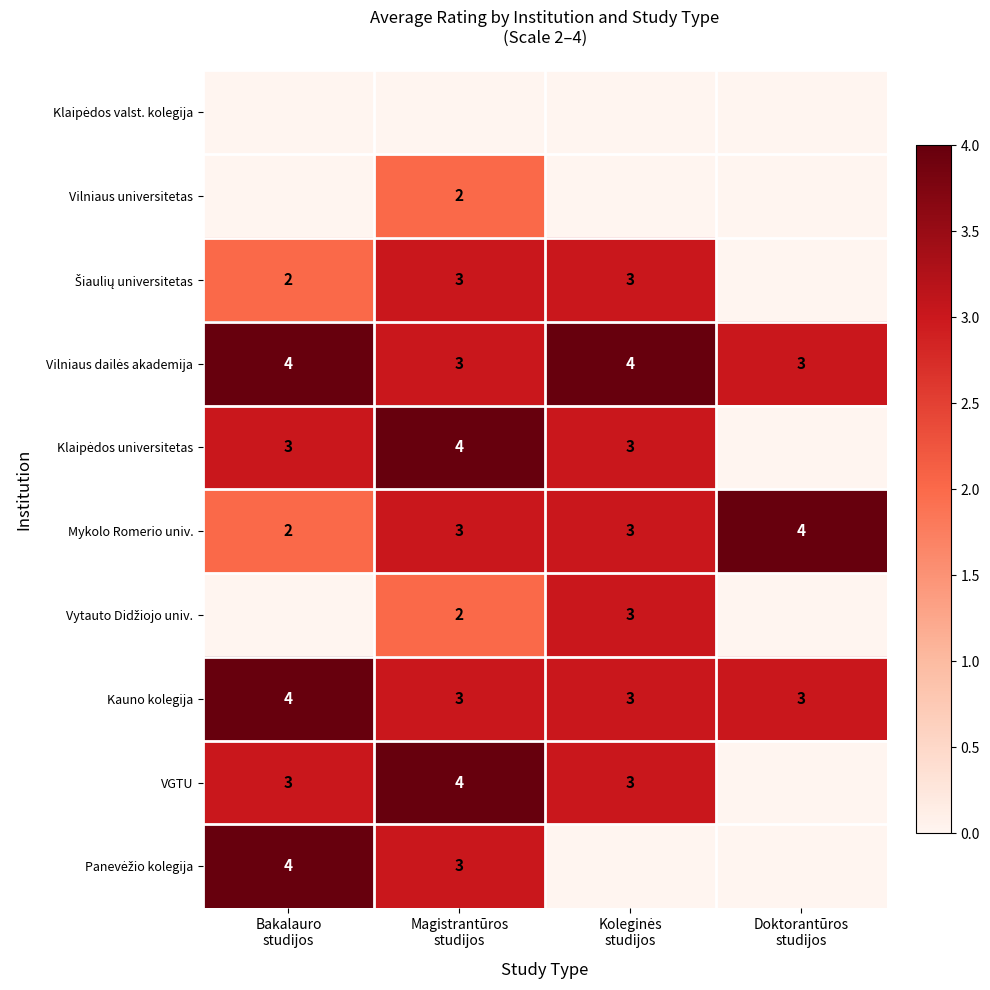

Count the Kauno kolegija values in the range 3 to 4.

4